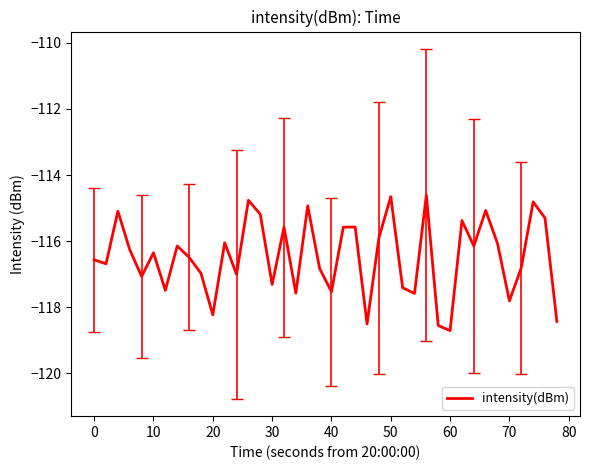

What is the smallest value displayed?

-118.7